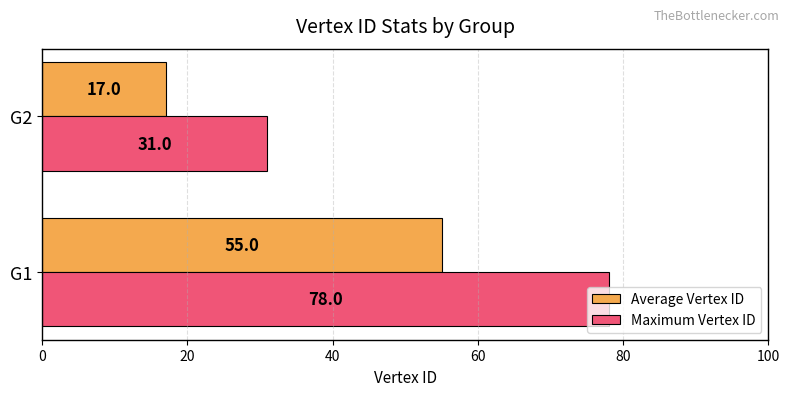

Count the number of categories in the chart.

2